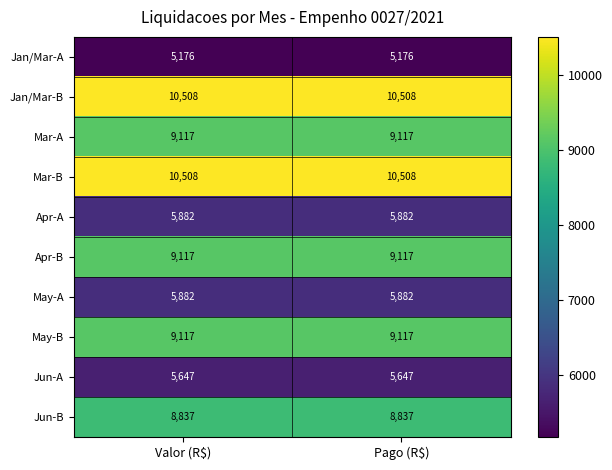

What is the spread (max minus min) of values at Valor (R$)?

5332